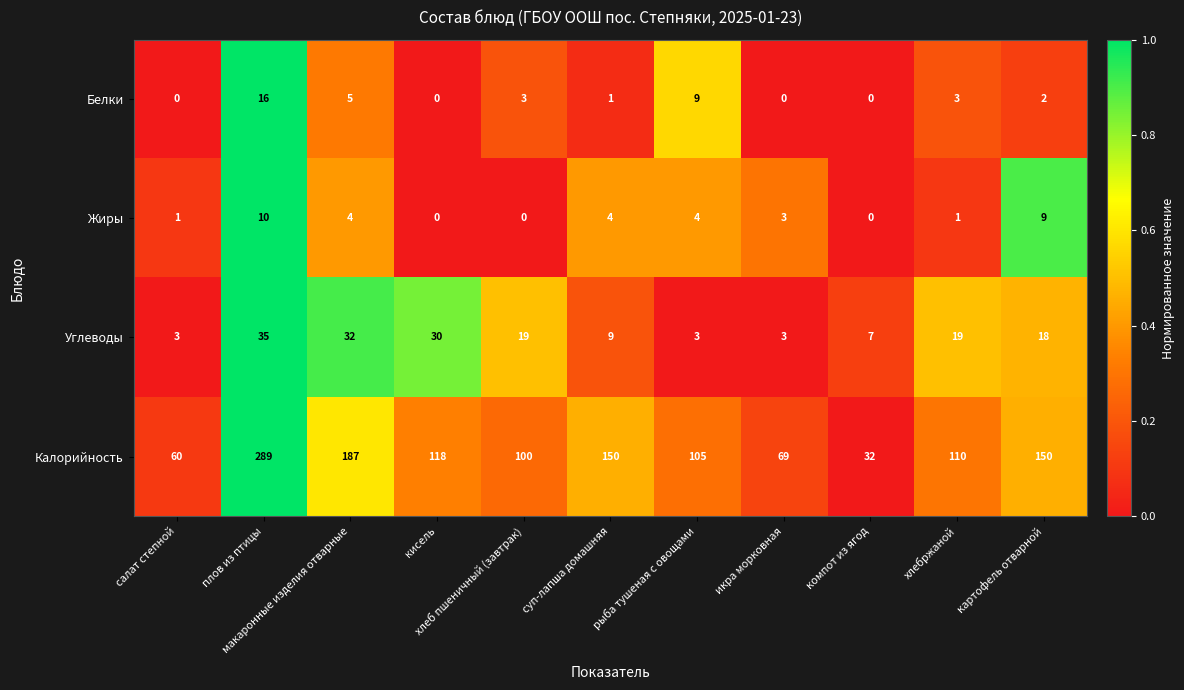

Rank the series at хлебржаной from highest to lowest value.

Калорийность, Углеводы, Белки, Жиры